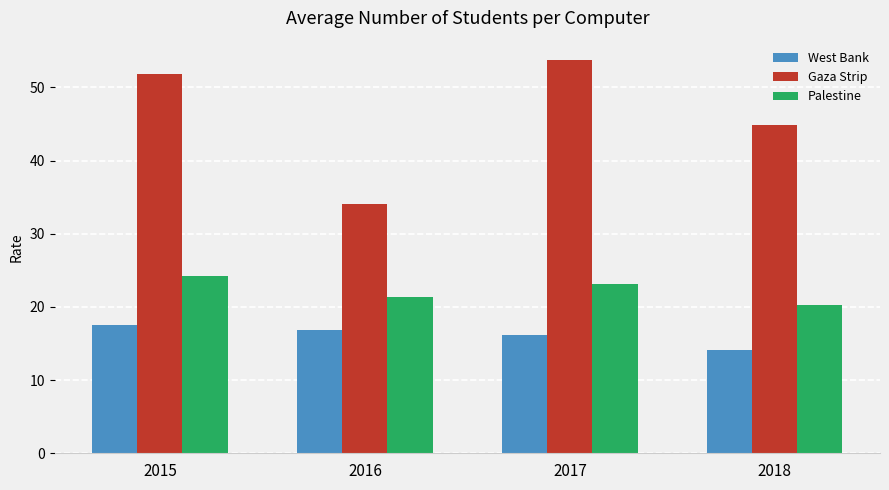

How many bars are there in each group?

3